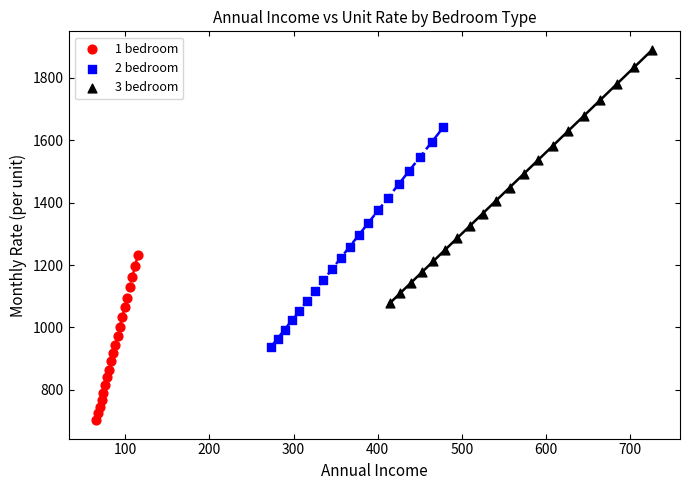

Which series reaches the maximum Y coordinate?

3 bedroom